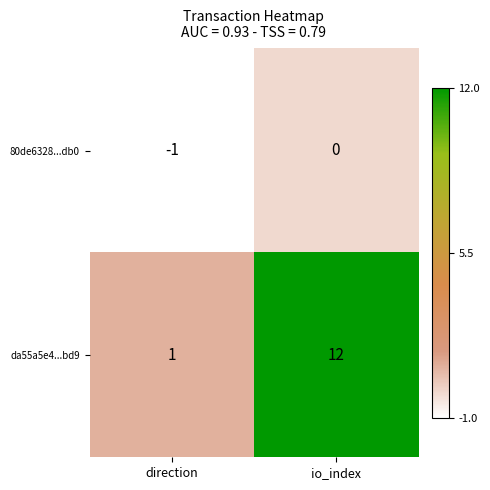

Which series has the widest spread of values?

da55a5e4...bd9